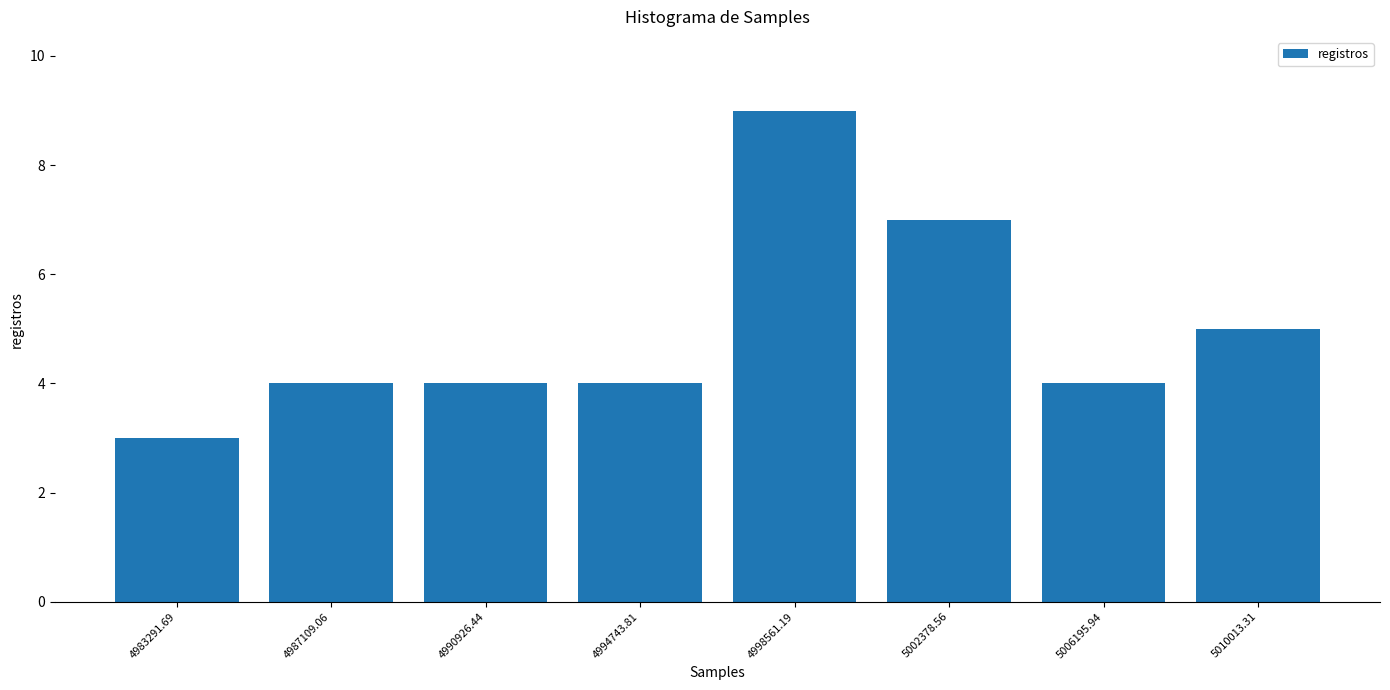

Over which range of the x-axis is the bar tallest?

4996500 to 5000500